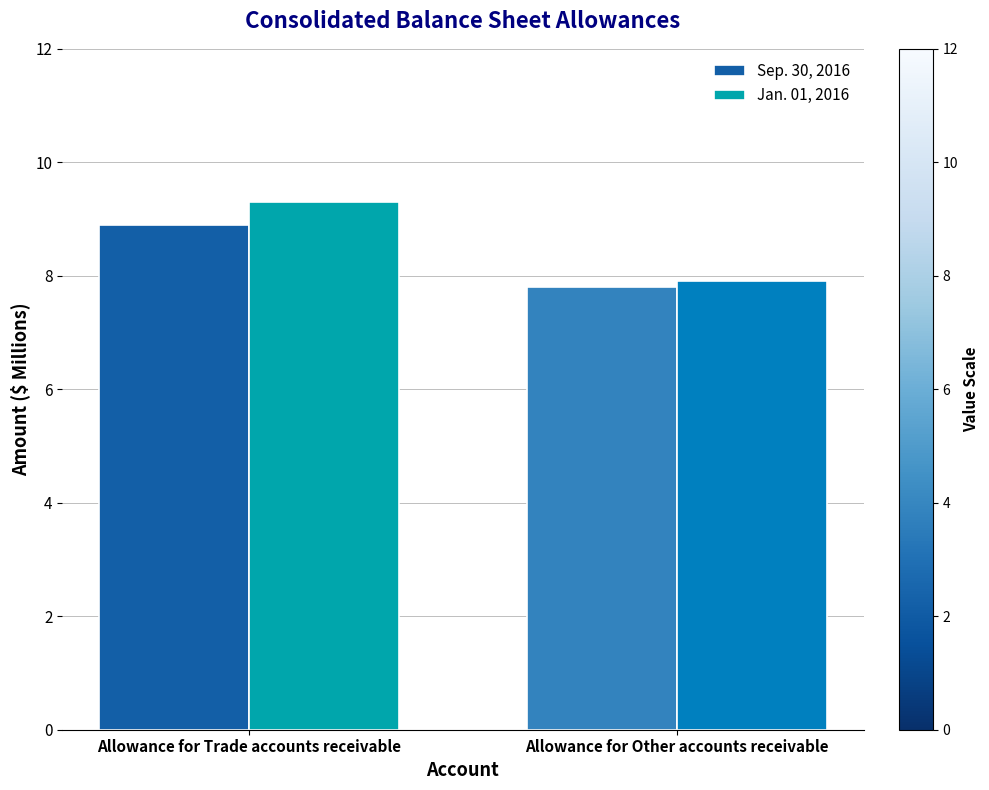

What is the difference between the maximum and minimum values in the Jan. 01, 2016 series?

1.4